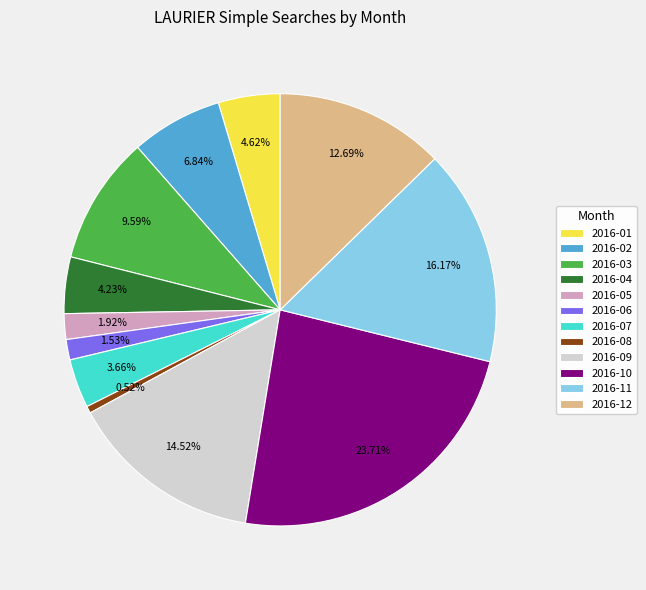

Combined, do 2016-05 and 2016-12 account for over 50%?

No